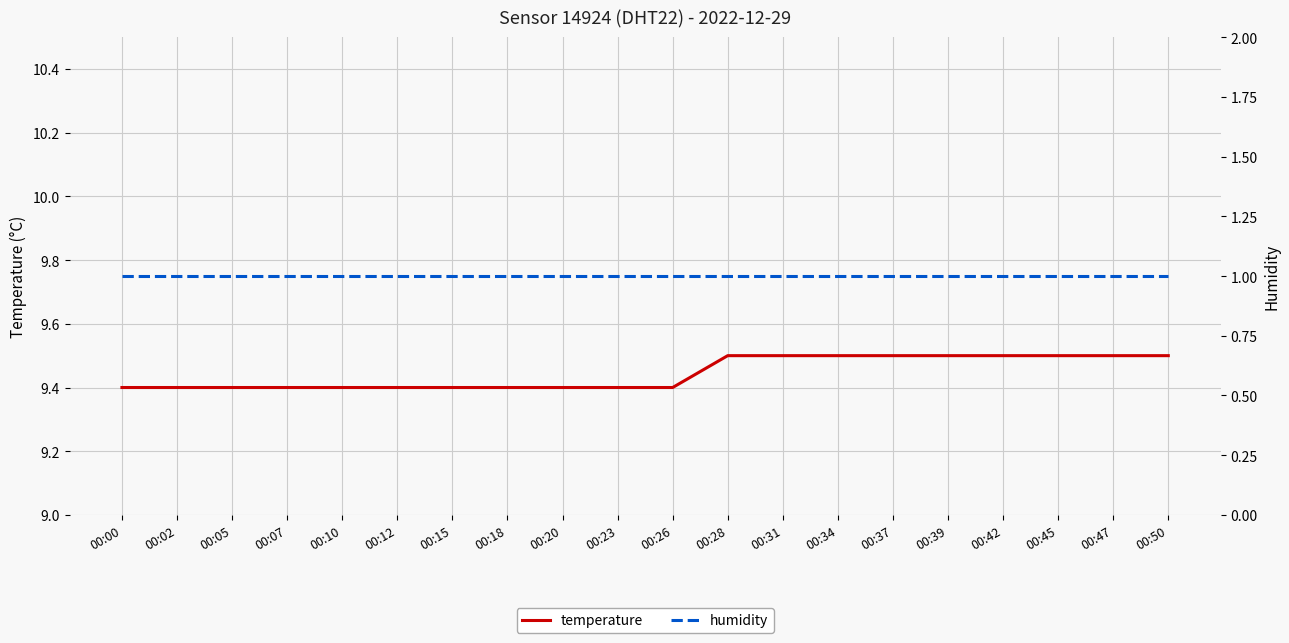

Where is humidity nearest to the value 1?

00:00